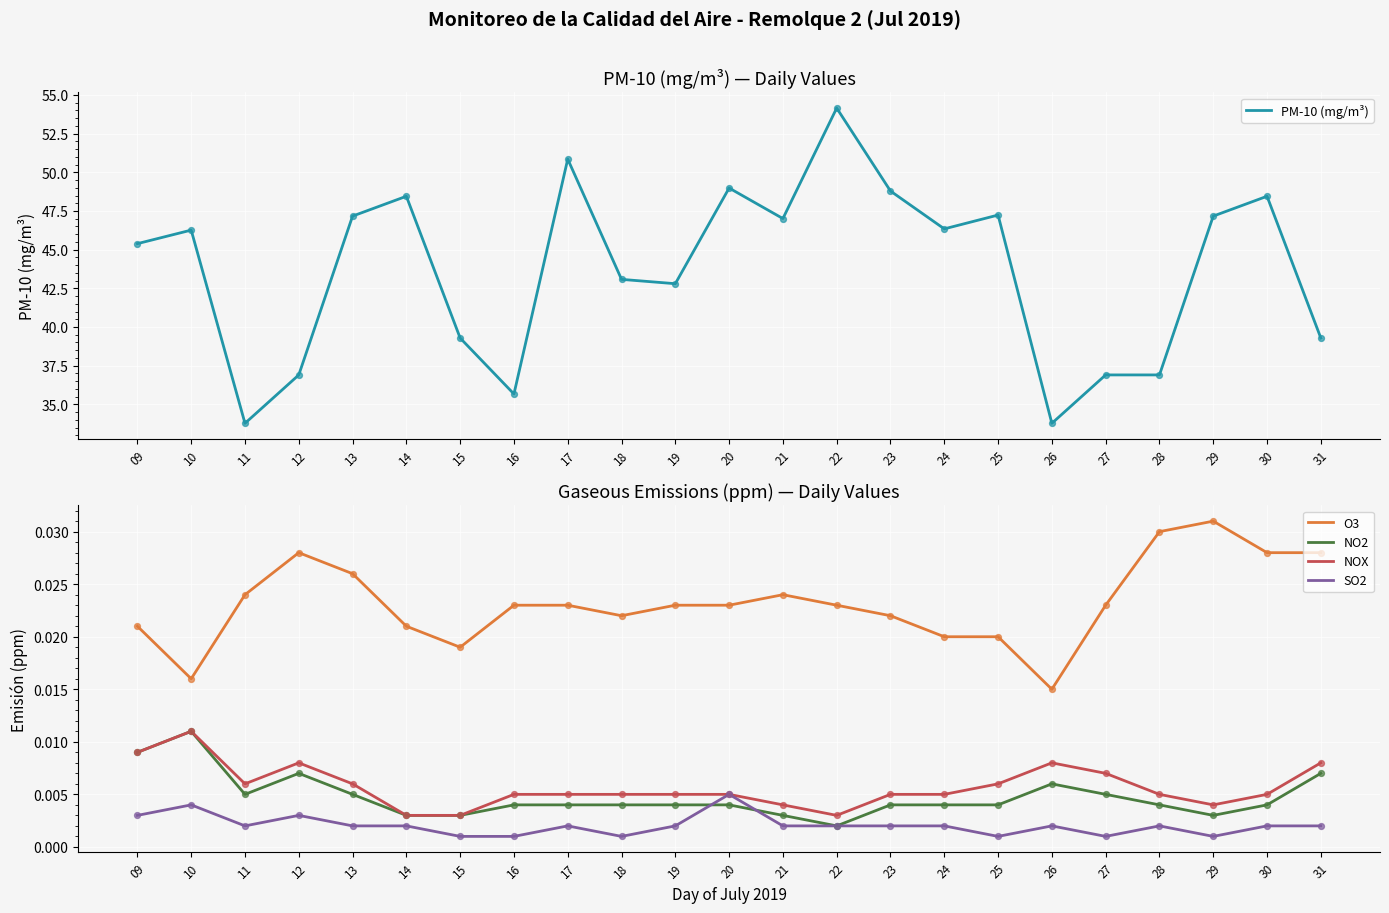

At which category is the sum across all series the highest?

22